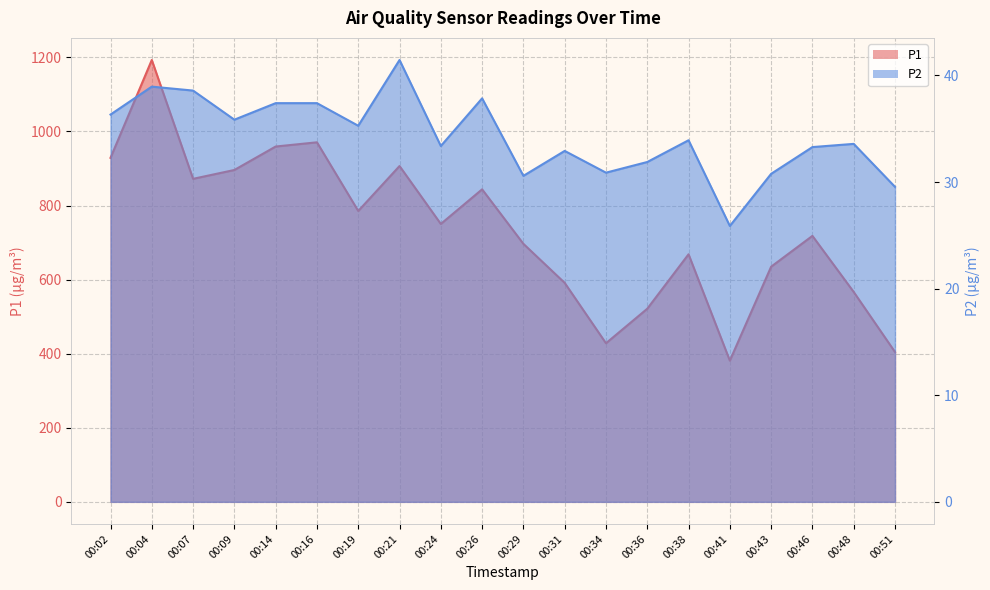

What is the highest value of the P1 series?

1192.9